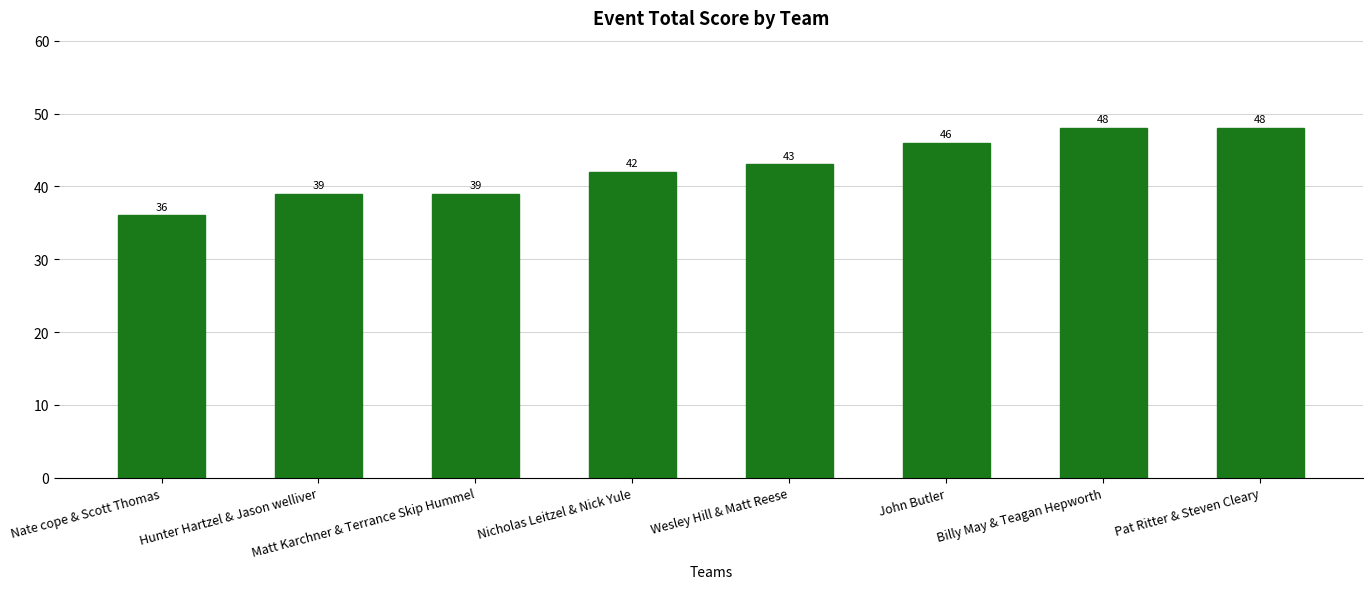

Read the value at Billy May & Teagan Hepworth.

48